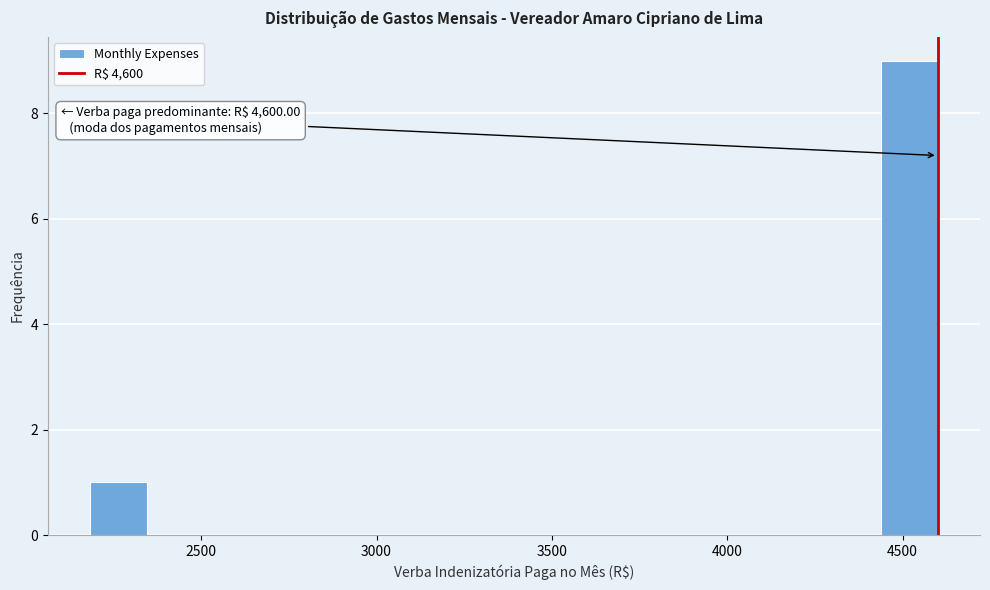

Read against the x-axis, roughly where is the centre of the tallest bar?

4500